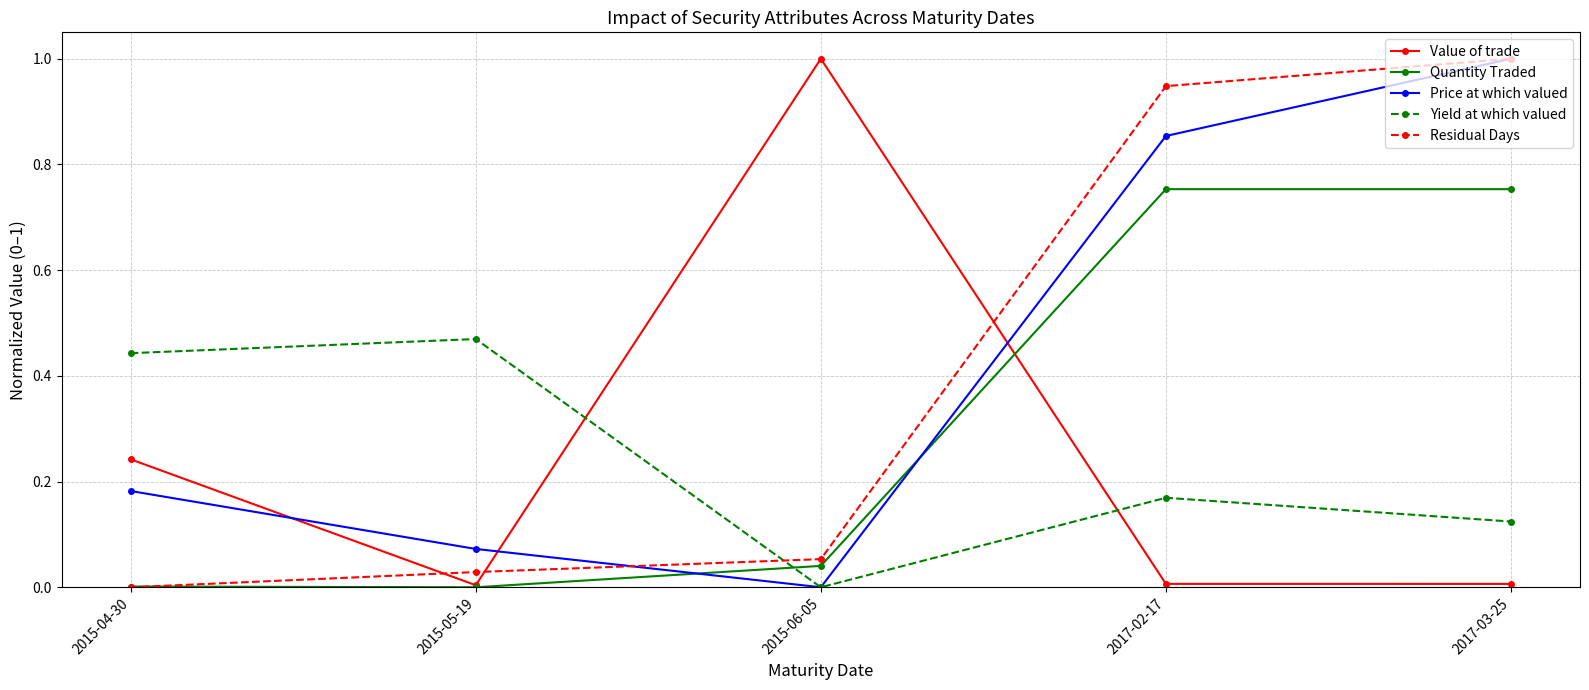

Rank the series at 2017-02-17 from highest to lowest value.

Residual Days, Price at which valued, Quantity Traded, Yield at which valued, Value of trade